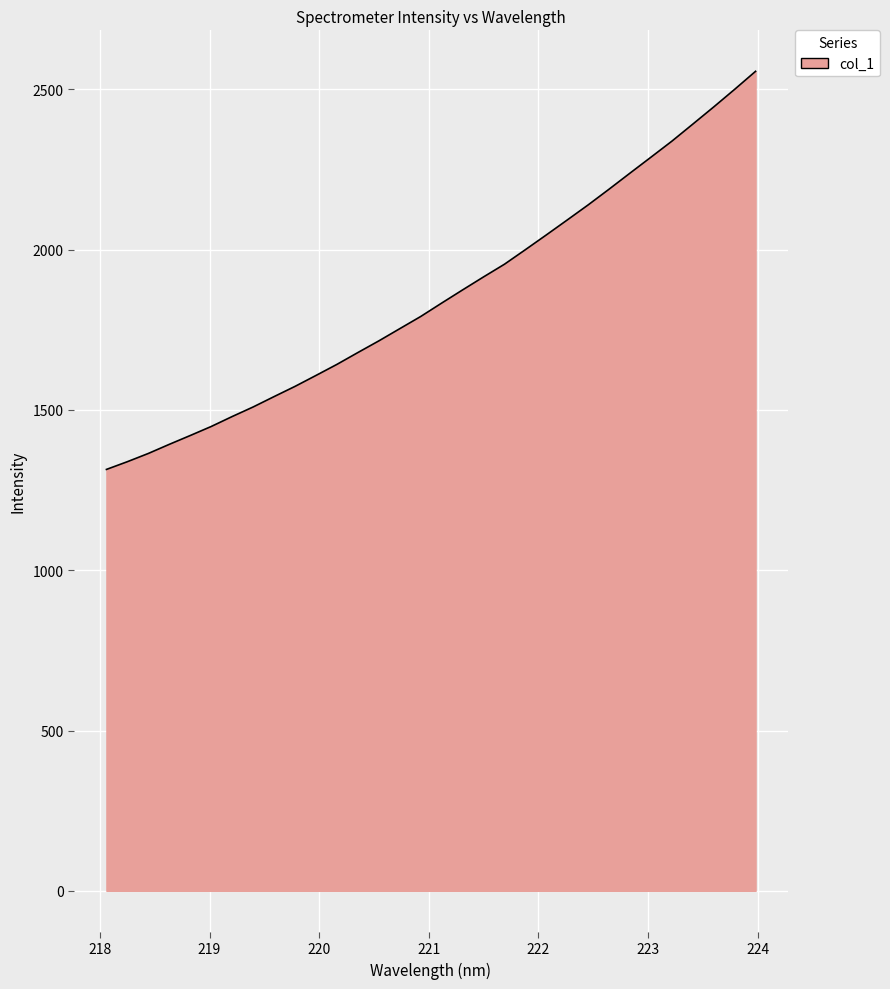

What is the difference between the maximum and minimum values?

1241.6